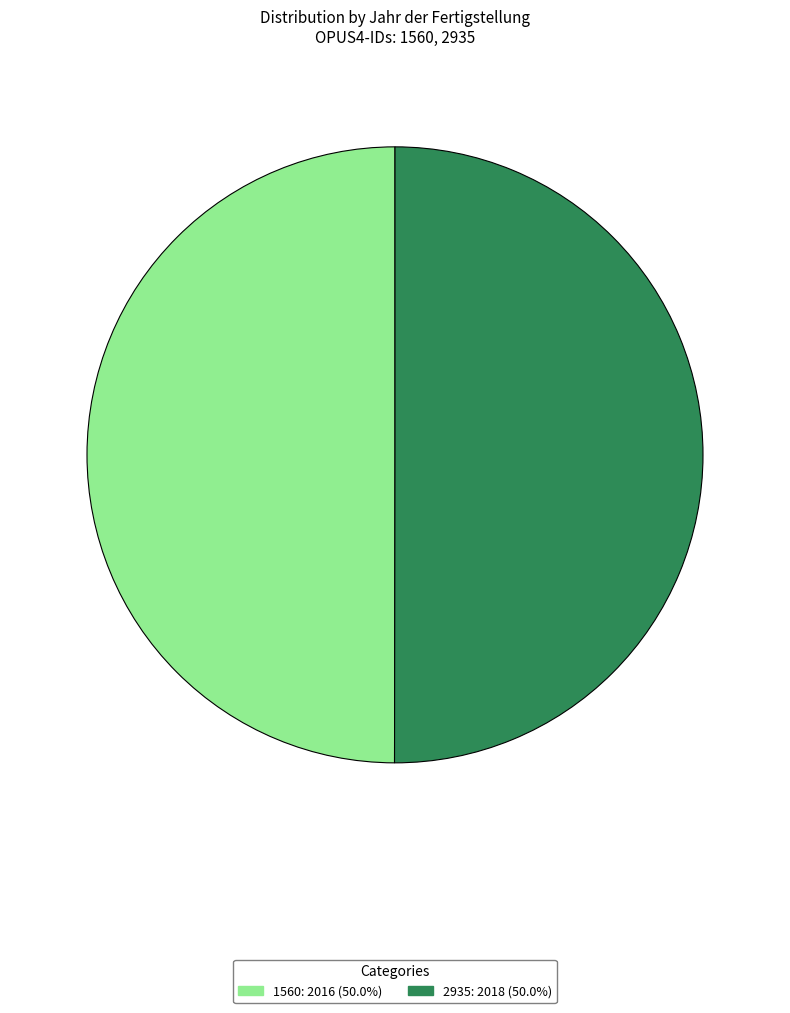

Do 2935 and 1560 together represent more than half of the pie?

Yes